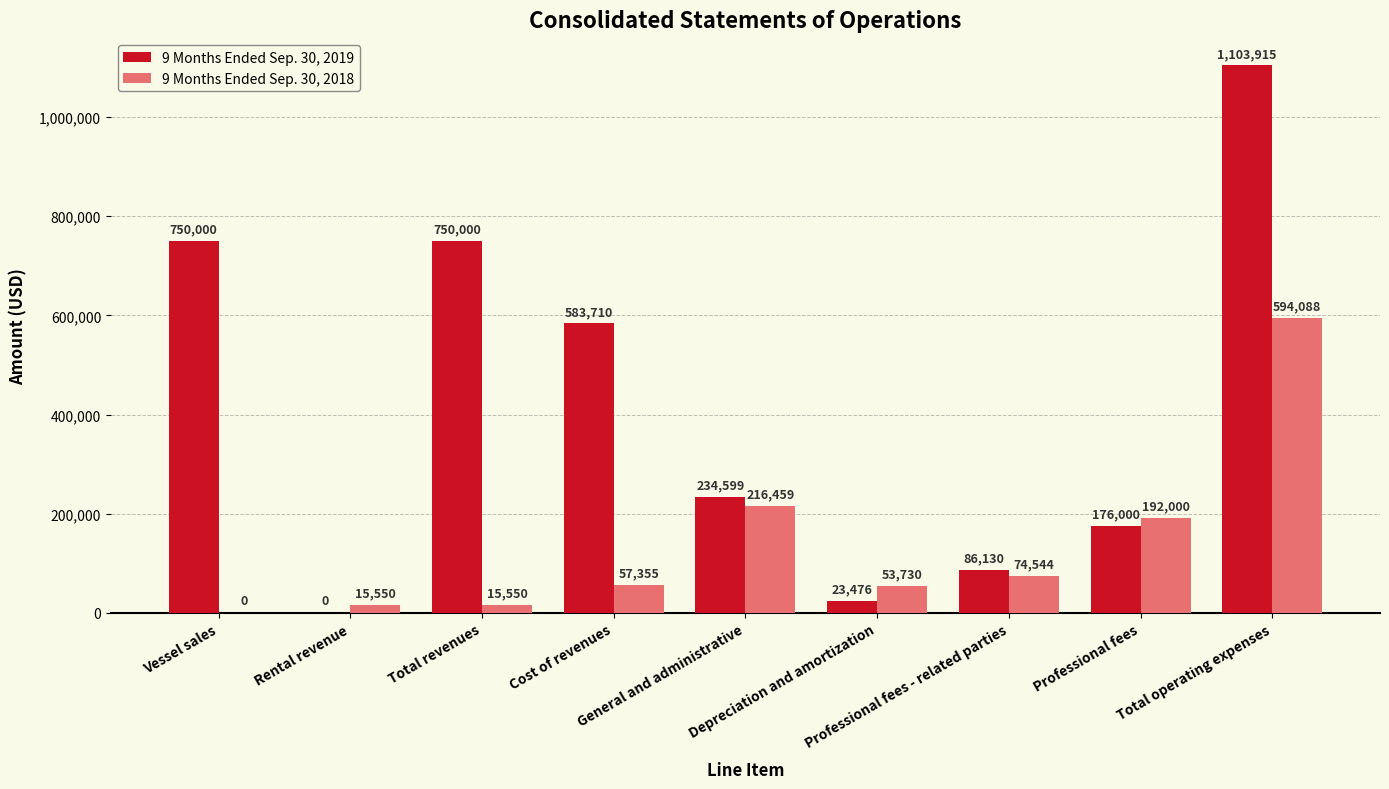

What is the maximum value shown in the chart?

1103915